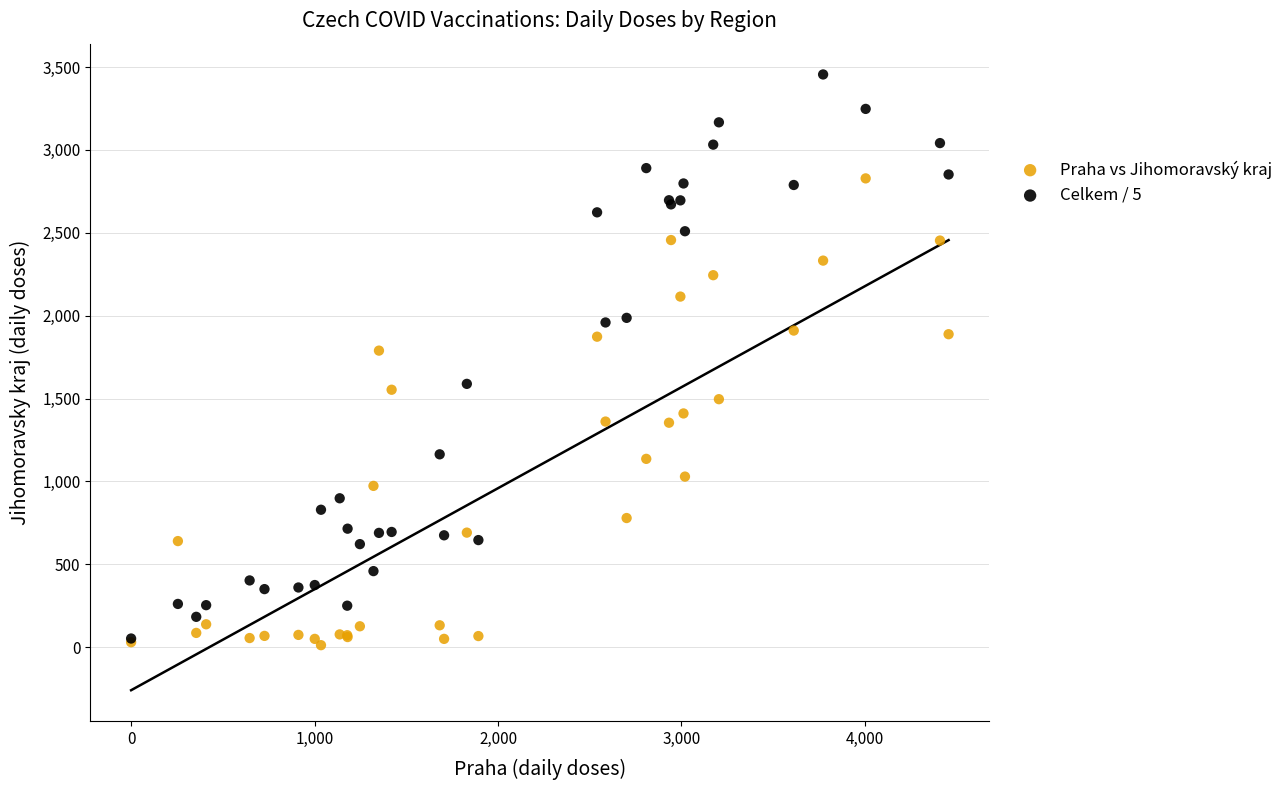

Across all series, what Y value is closest to 1733?

1789.0